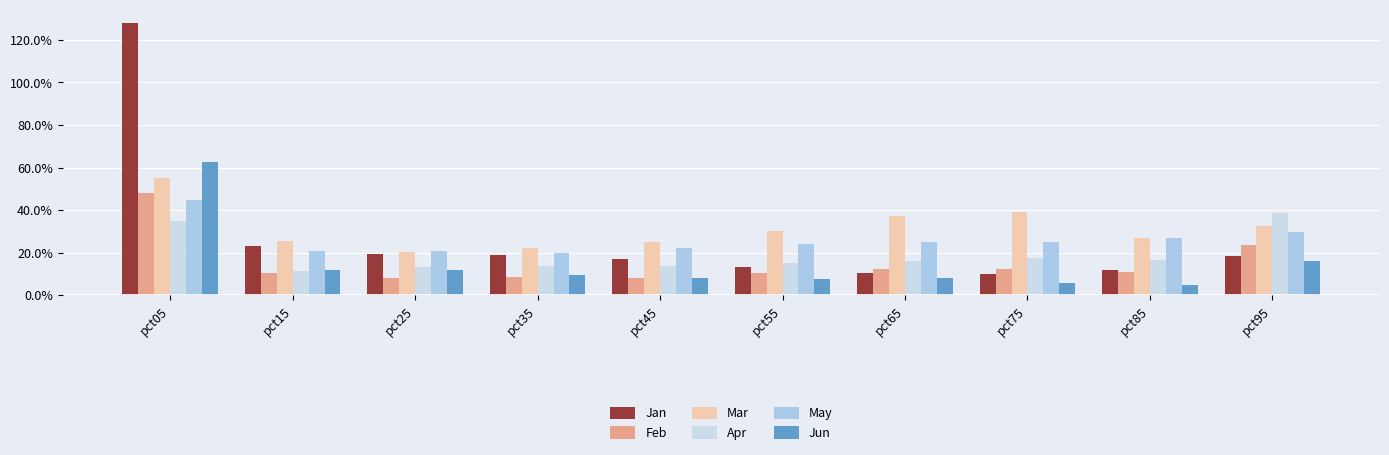

At which label does Apr reach its peak?

pct95